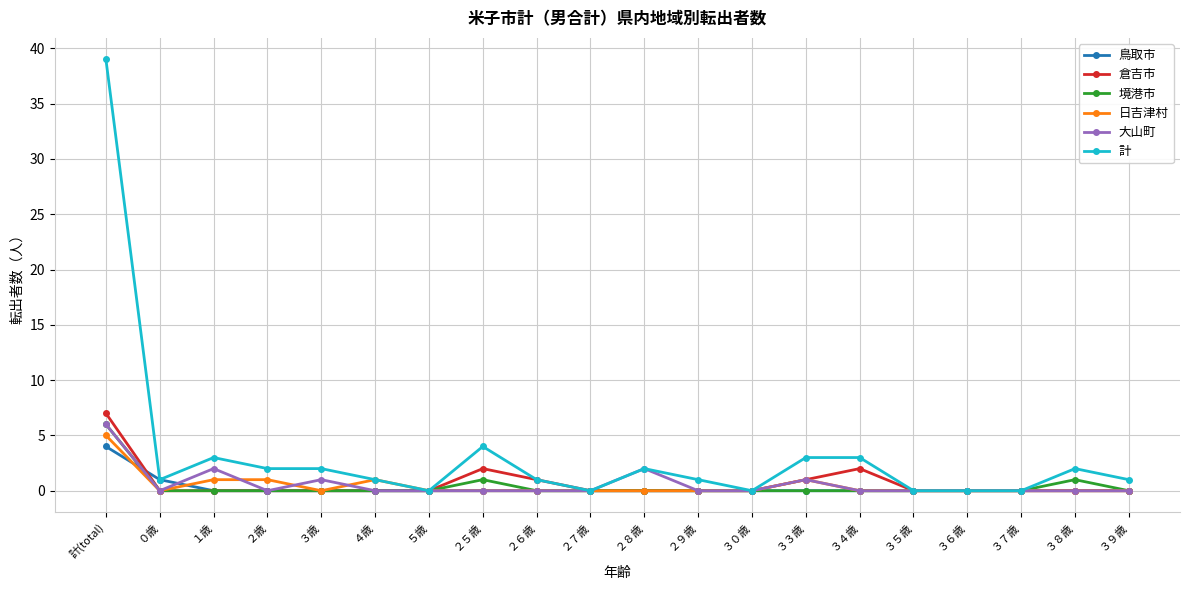

Which series has the largest total across all categories?

計